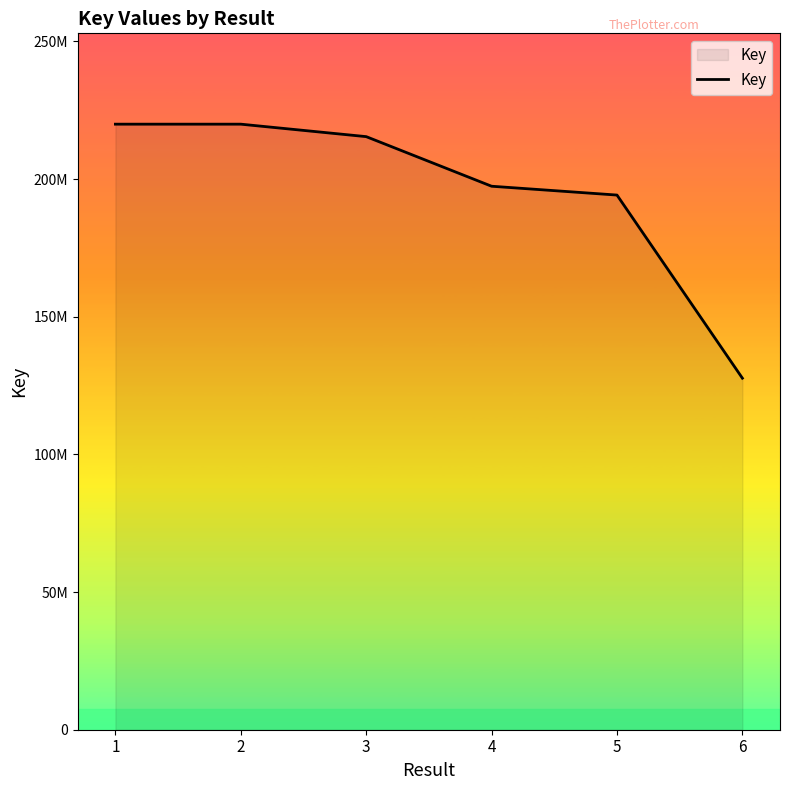

At which category does the chart reach its minimum across all series?

6